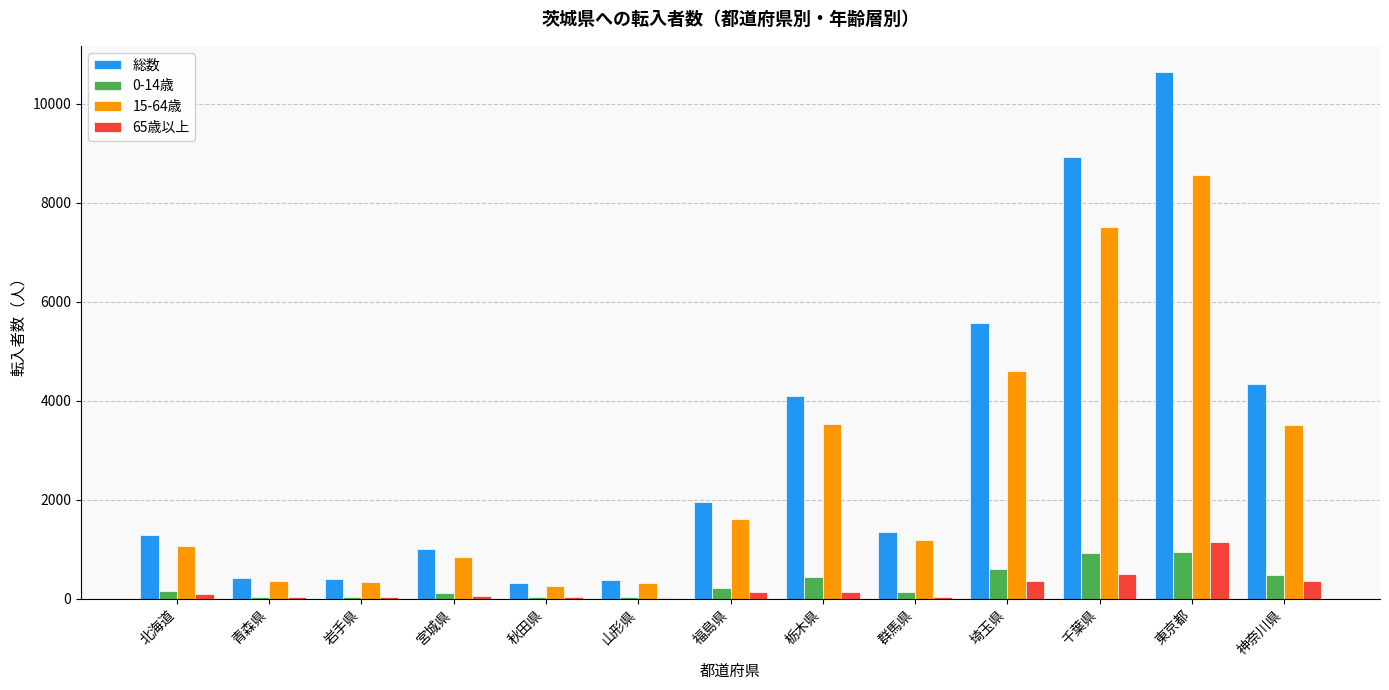

Which series has the largest total across all categories?

総数